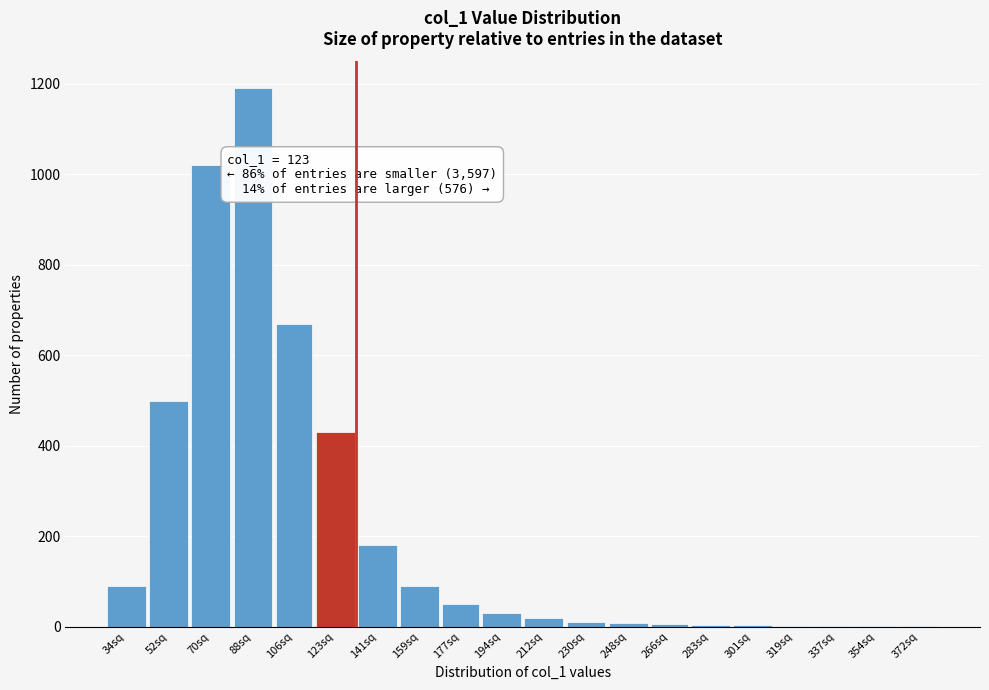

Which category has the highest value across all series?

88sq